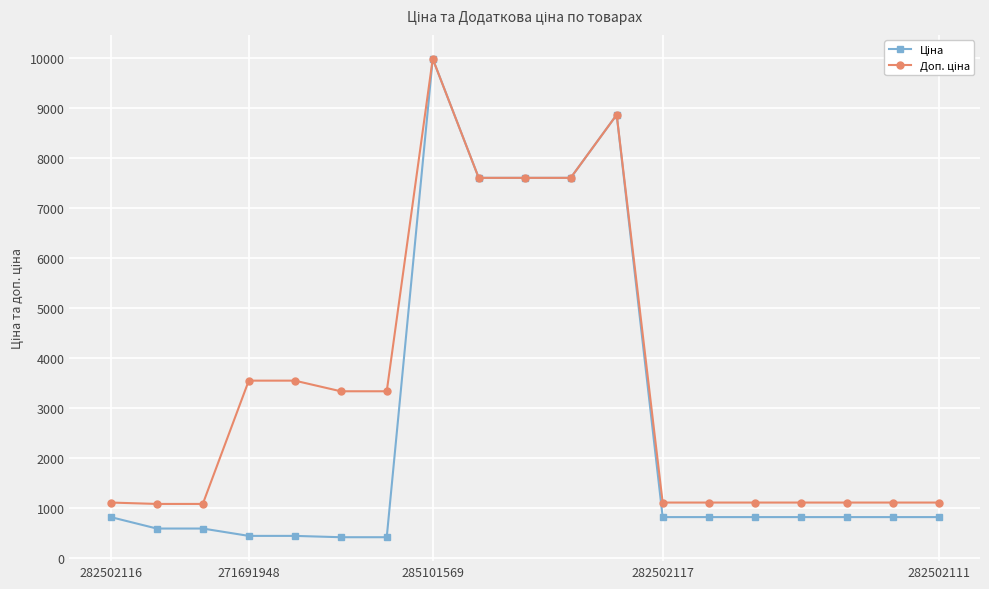

What is the maximum value shown in the chart?

9975.0